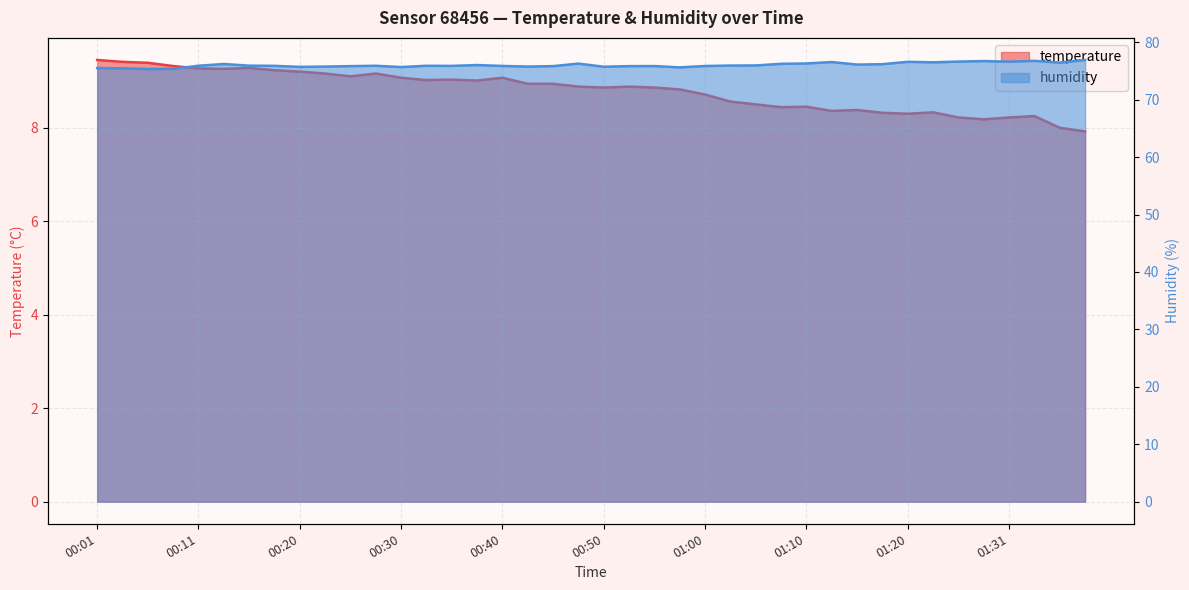

At which category does humidity reach its first local valley?

00:06